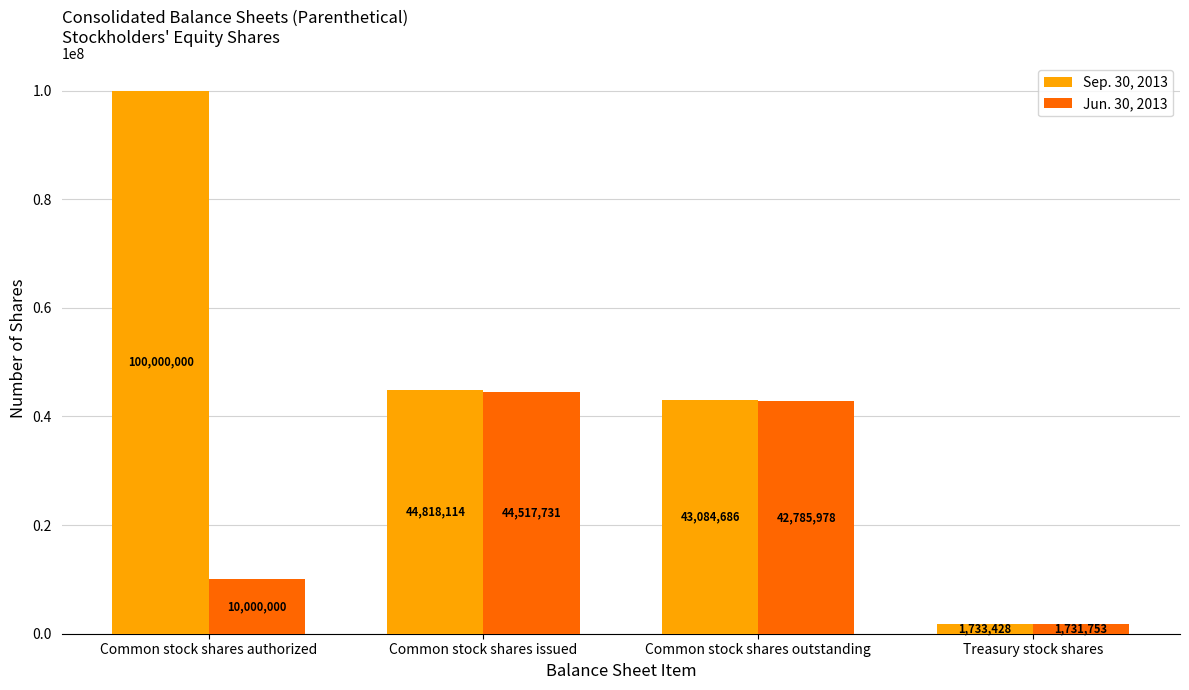

How many values in the Jun. 30, 2013 series are below 42785978?

2